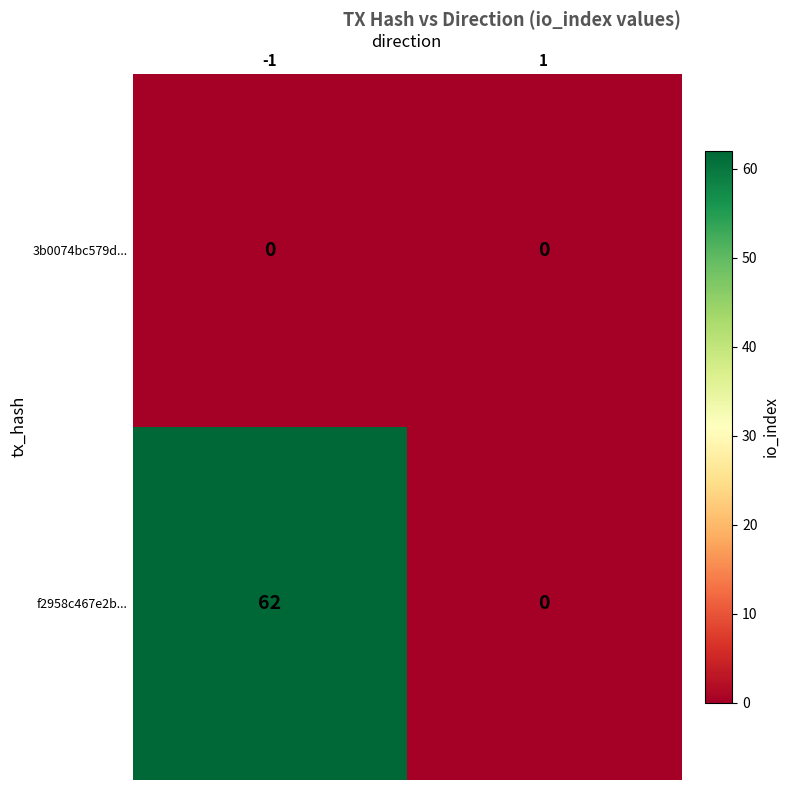

Between -1 and 1, which series saw the biggest shift?

f2958c467e2b...